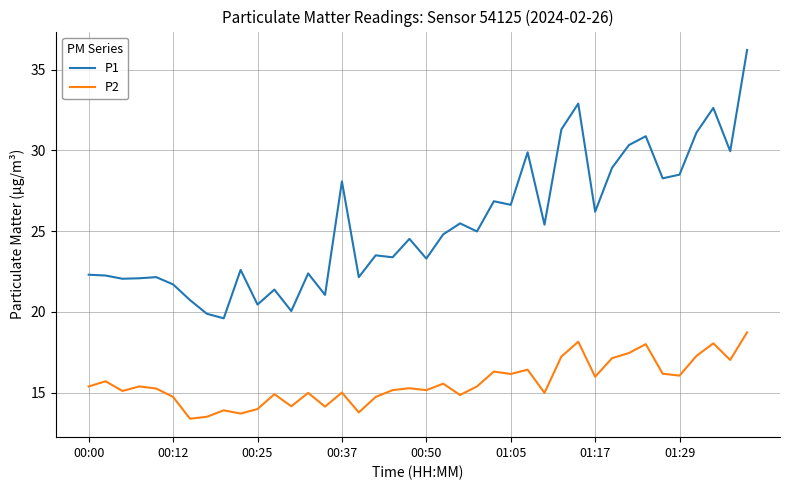

List the series in order of their peak value, highest first.

P1, P2